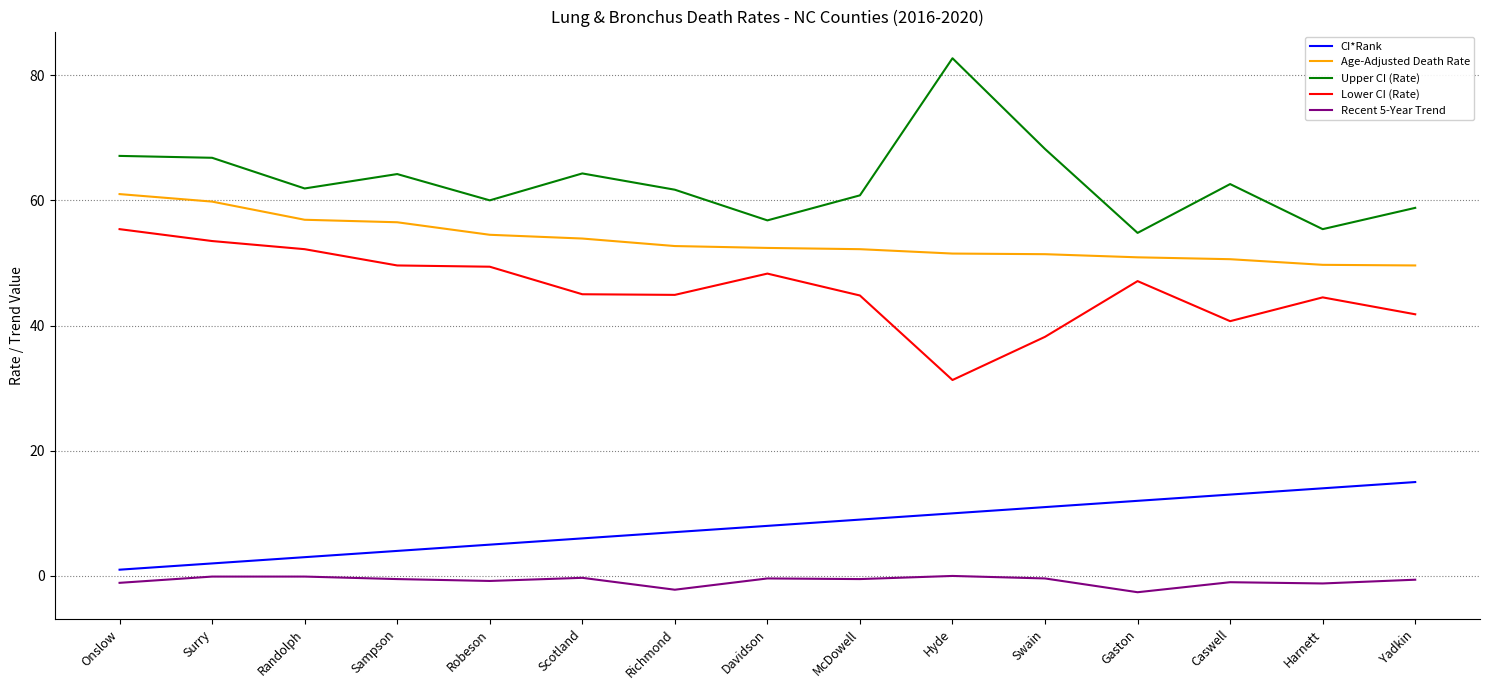

Which series has the largest total across all categories?

Upper CI (Rate)